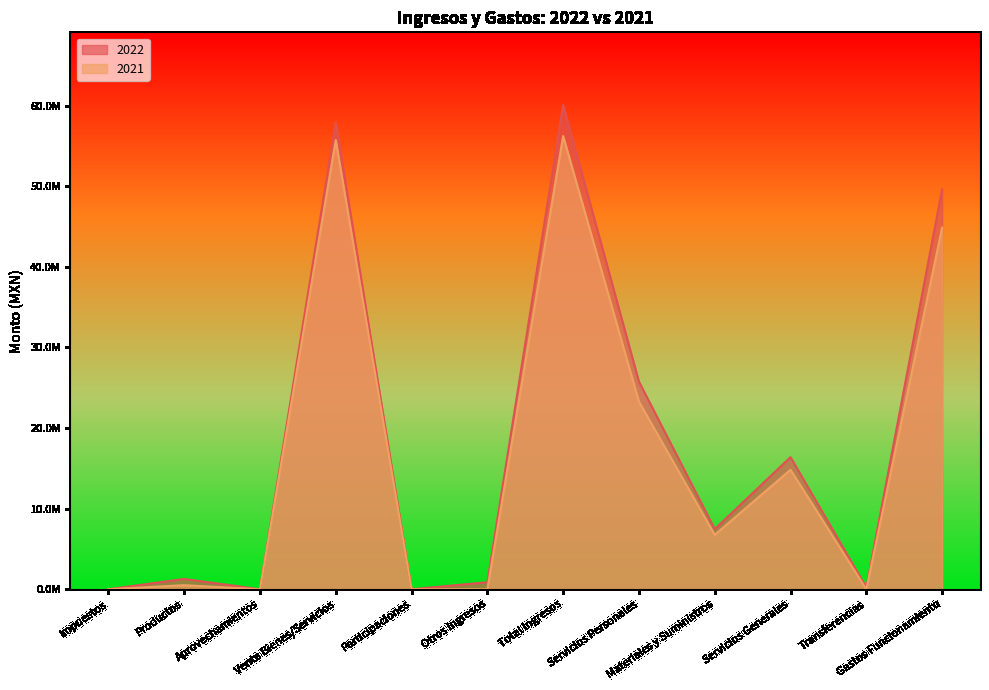

Reading right to left, extract all data points from this chart.

2022: 49612695.5	225000.0	16389262.6	7464239.4	25759193.5	60072263.6	871358.0	0.0	57921425.5	0.0	1279480.1	0.0
2021: 44847778.2	0.0	14825165.7	6745827.1	23276785.4	56221974.7	0.0	0.0	55718338.5	0.0	503636.2	0.0